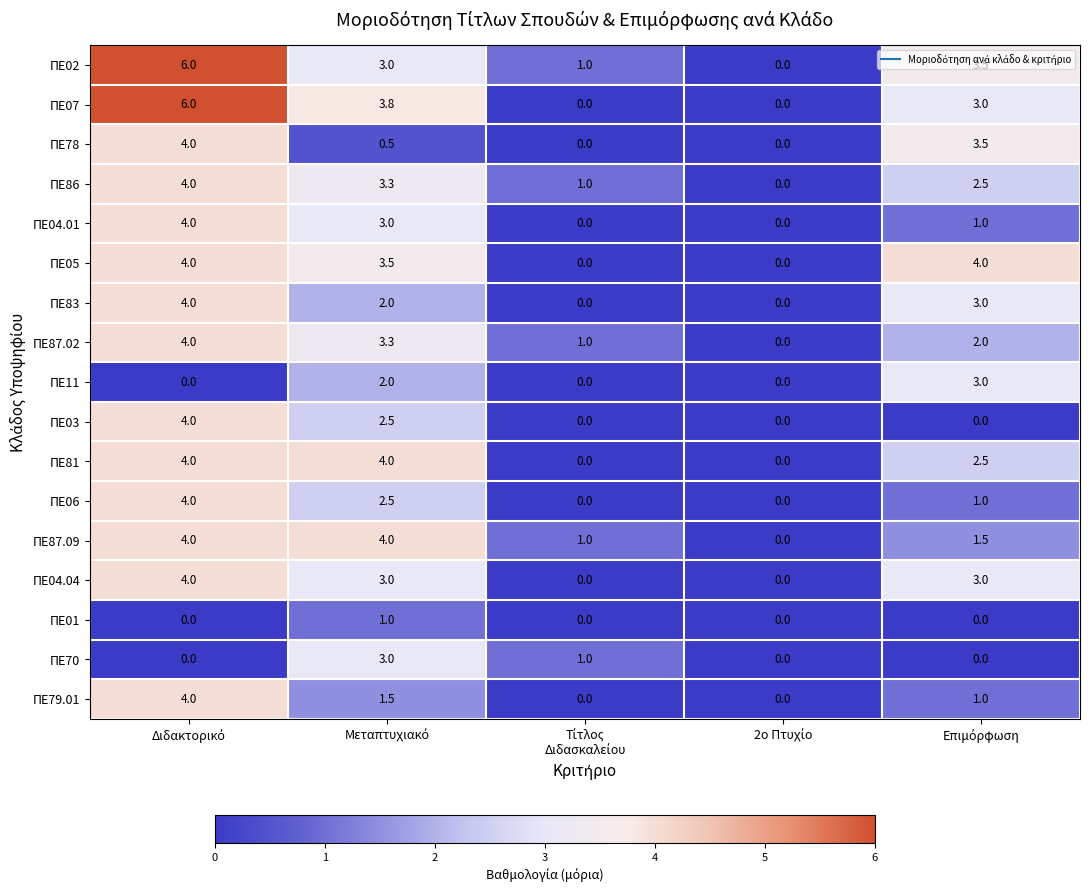

How many ΠΕ04.01 values are between 0 and 3?

4